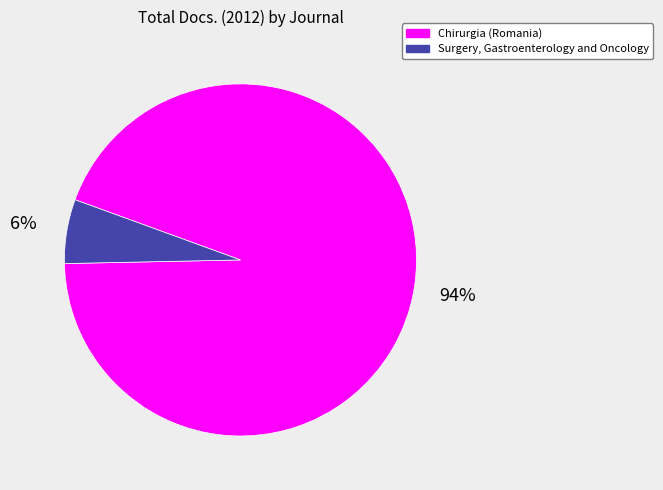

Which slice represents more than half of the pie?

Chirurgia (Romania)